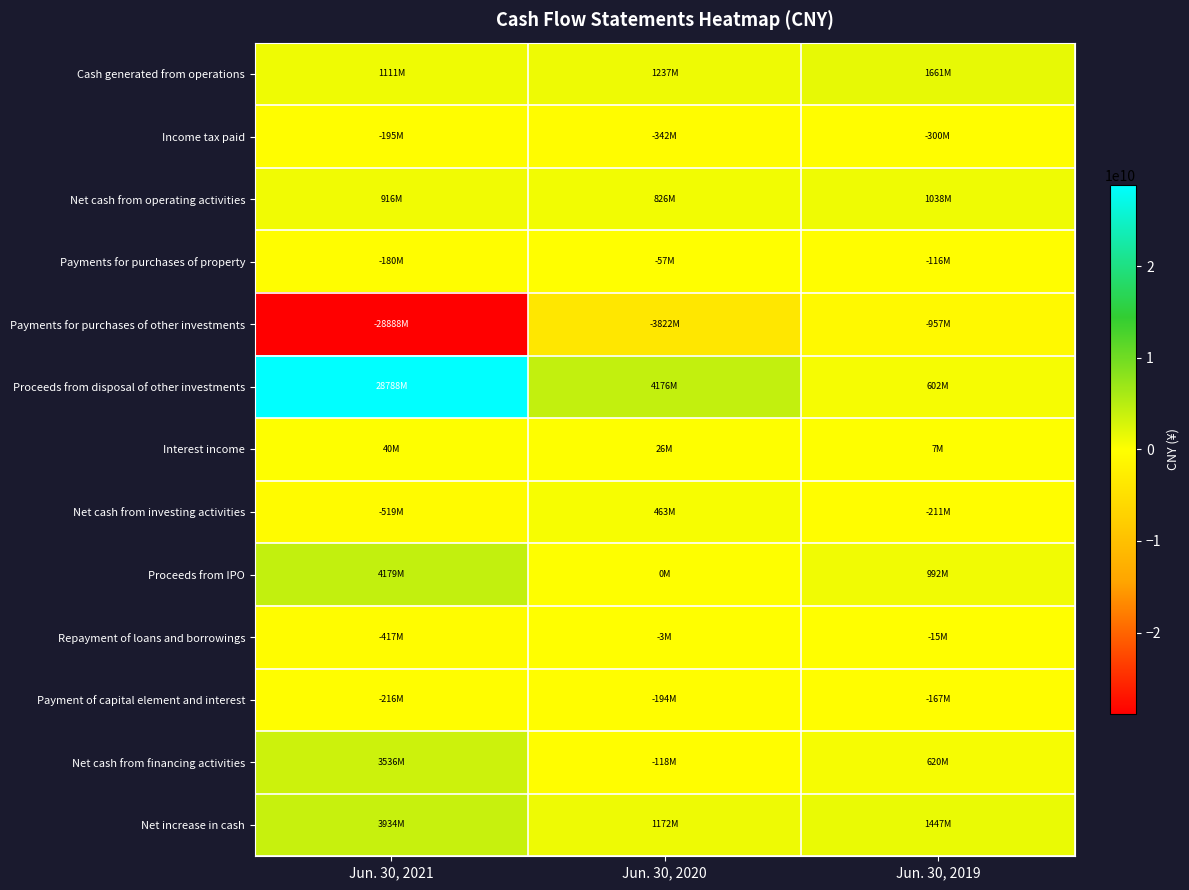

Which category has the highest value across all series?

Jun. 30, 2021